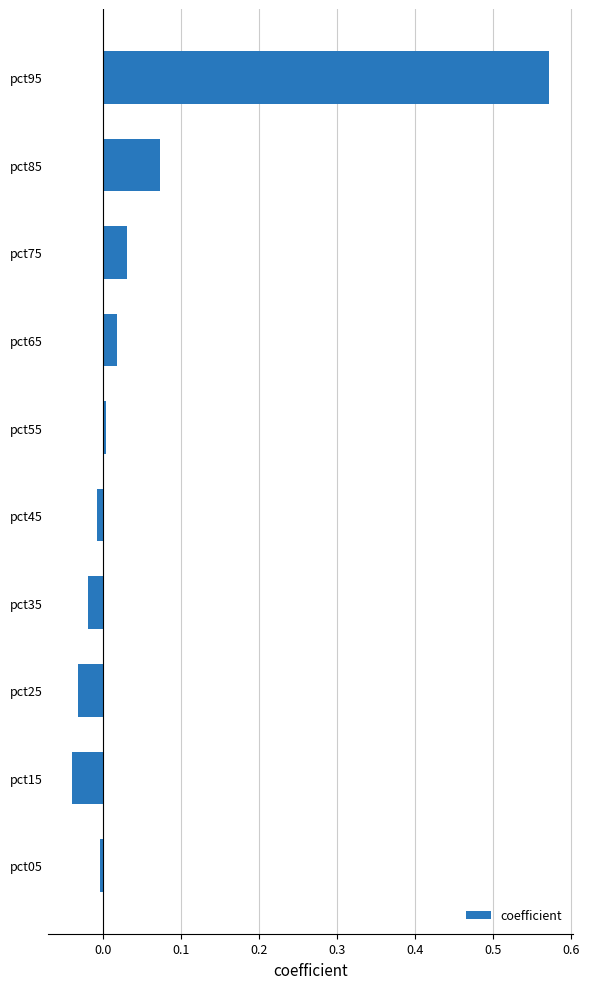

How many bars are there in total?

10